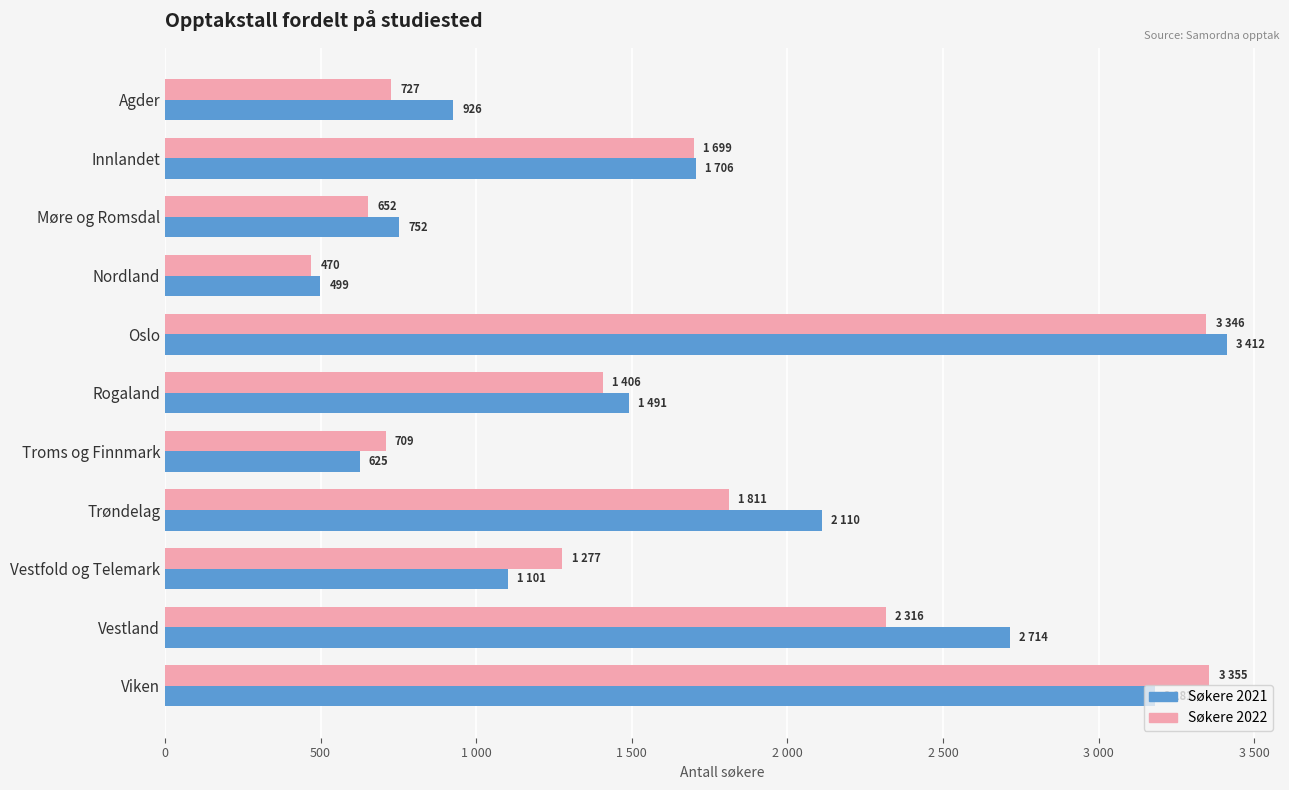

At how many categories does at least one series exceed 1796?

4